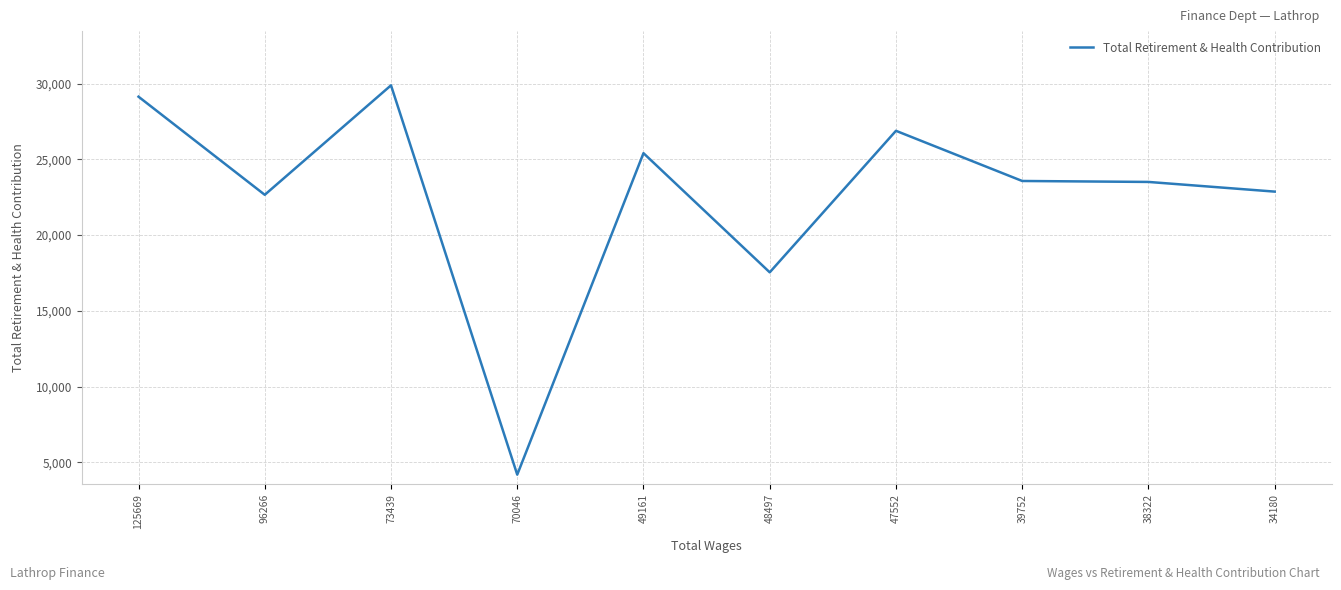

At which label does the data first exceed 23570?

125669